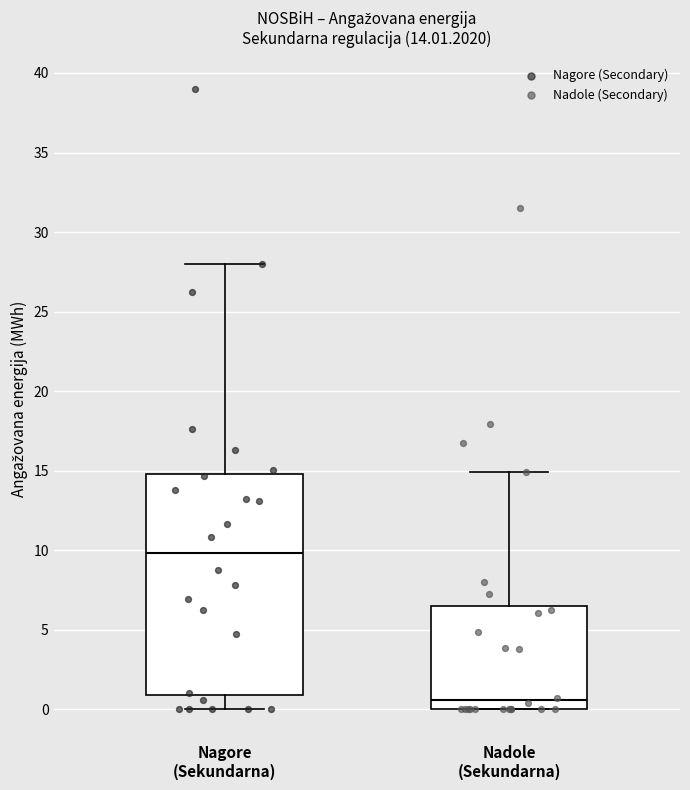

Comparing the boxes themselves (not the whiskers), which one is the tallest?

Nagore (Sekundarna)